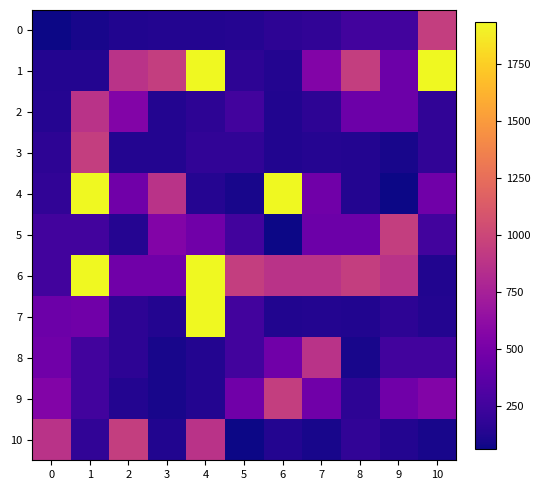

What is the spread (max minus min) of values at 5?

885.1